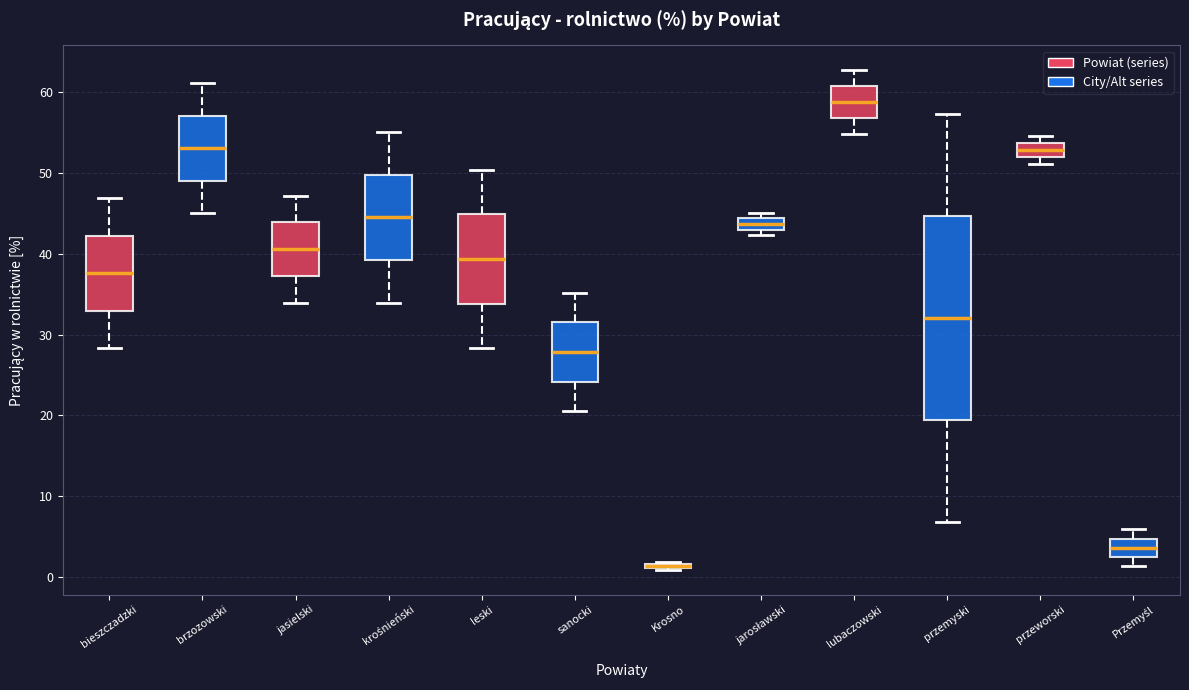

Where is the lower edge of the box for przeworski on the y-axis? The values are not printed on the chart, so give them approximately, as read against the axis.

52